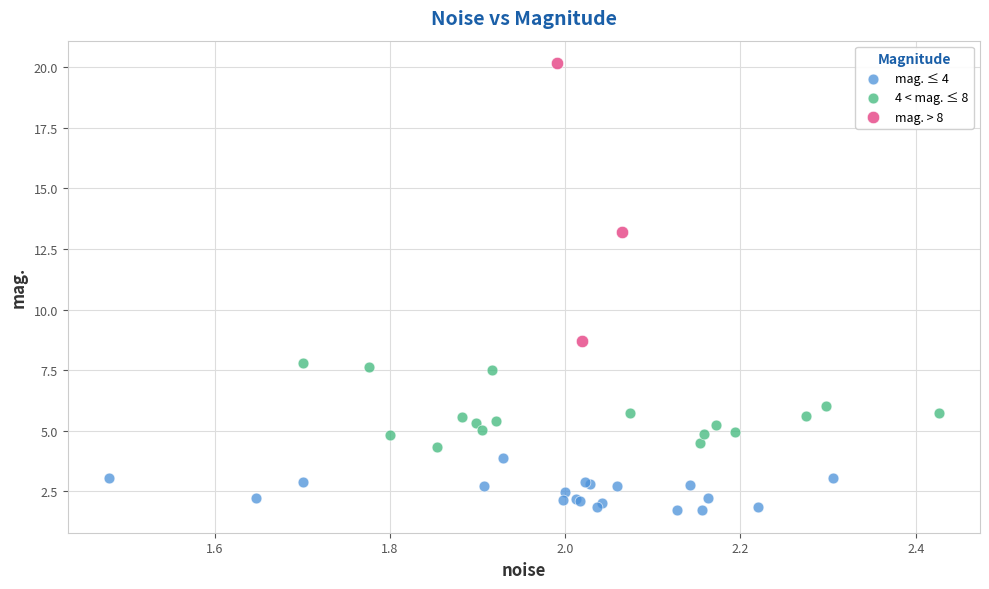

Which series has the largest Y range (max minus min)?

mag. > 8